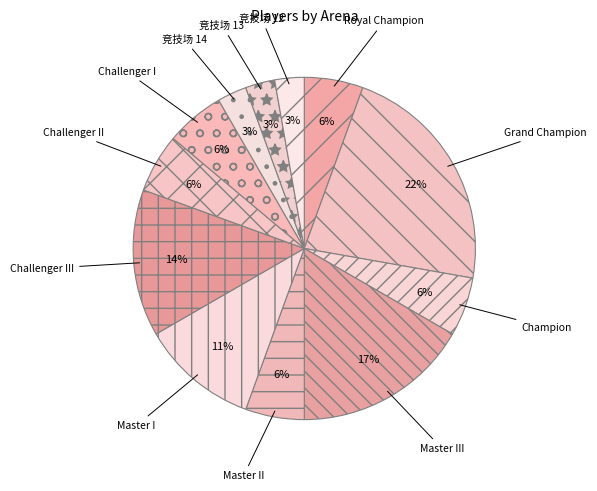

True or false: 竞技场 12 accounts for 3% of the total.

True